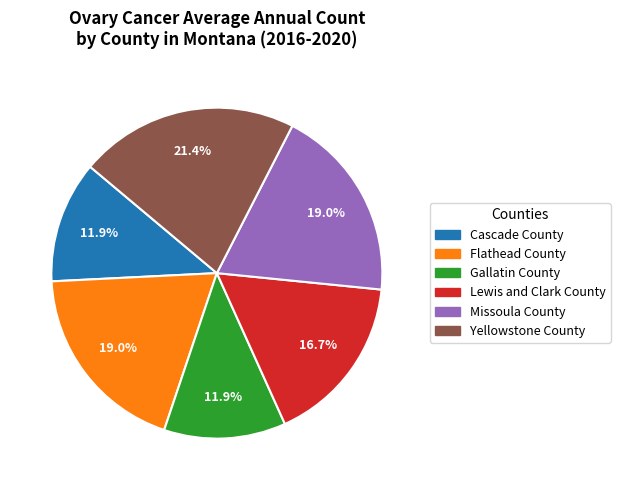

To the nearest percent, what portion does Missoula County represent?

19%